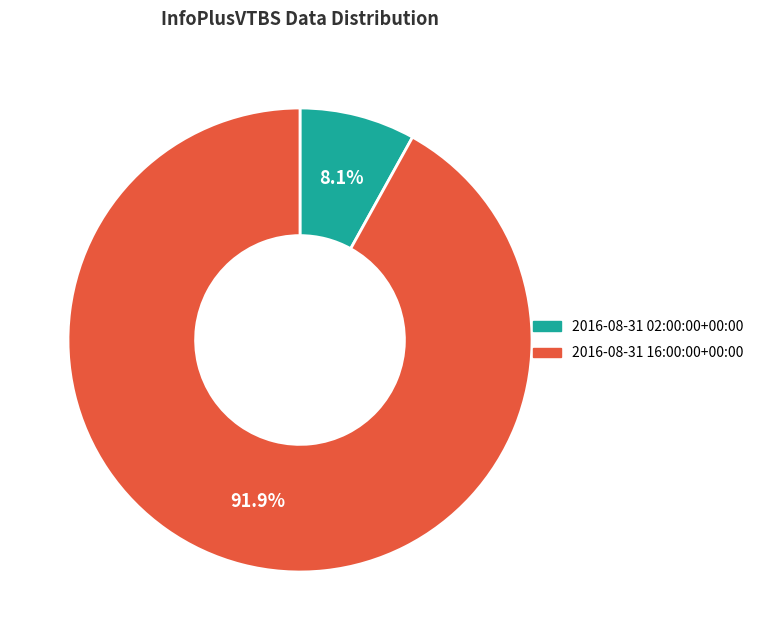

Which slice is the largest?

2016-08-31 16:00:00+00:00